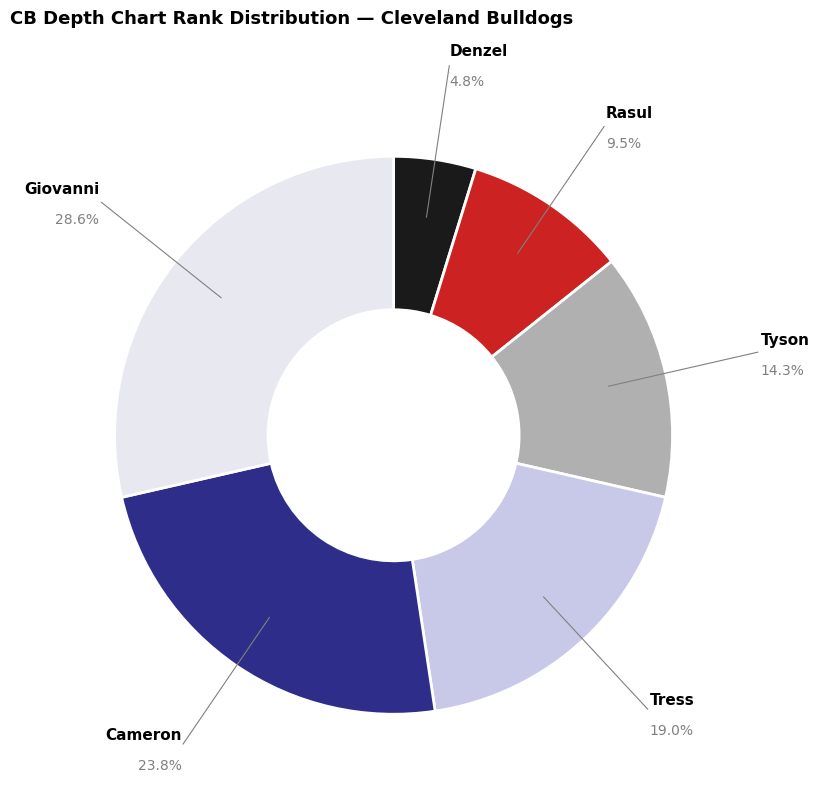

Count the number of slices in the pie.

6